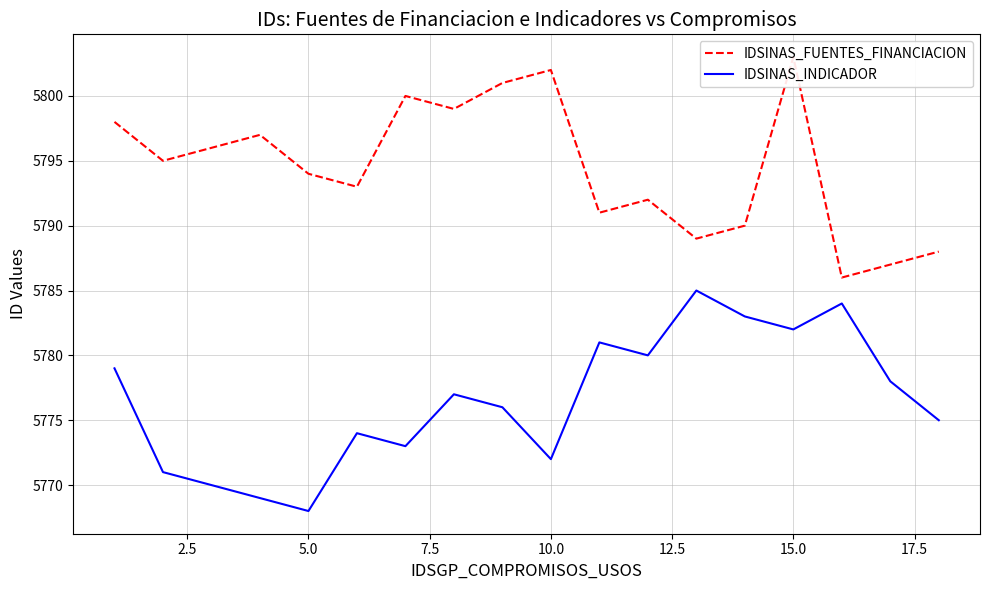

What is the minimum value for IDSINAS_INDICADOR?

5768